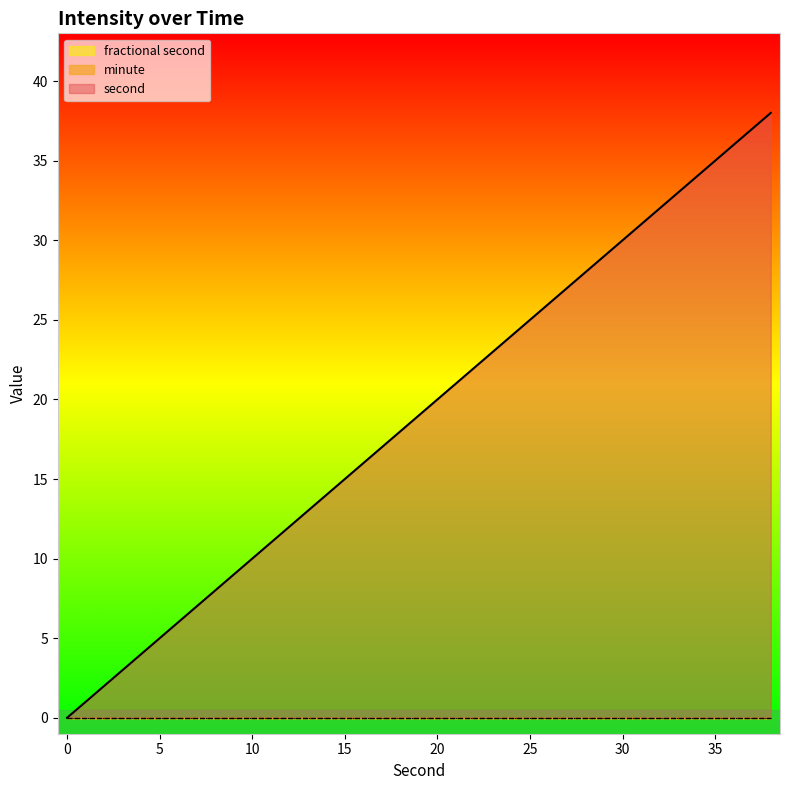

Reading right to left, what are all the values shown in this chart?

second: 38=38	36=36	34=34	32=32	30=30	28=28	26=26	24=24	22=22	20=20	18=18	16=16	14=14	12=12	10=10	8=8	6=6	4=4	2=2	0=0
minute: 38=0	36=0	34=0	32=0	30=0	28=0	26=0	24=0	22=0	20=0	18=0	16=0	14=0	12=0	10=0	8=0	6=0	4=0	2=0	0=0
fractional second: 38=0	36=0	34=0	32=0	30=0	28=0	26=0	24=0	22=0	20=0	18=0	16=0	14=0	12=0	10=0	8=0	6=0	4=0	2=0	0=0